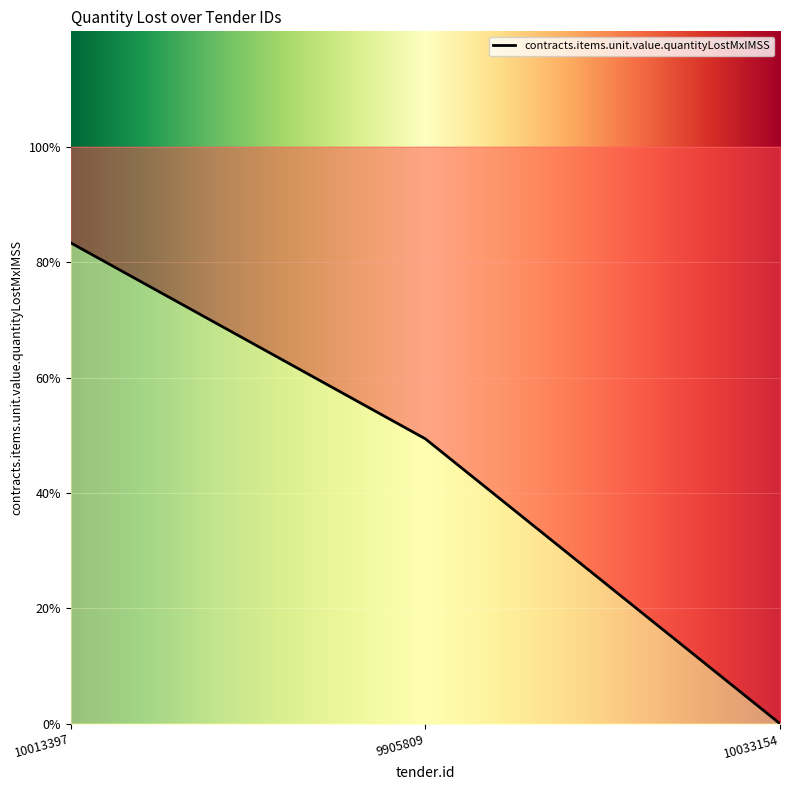

Rank the categories by value from highest to lowest.

10013397, 9905809, 10033154